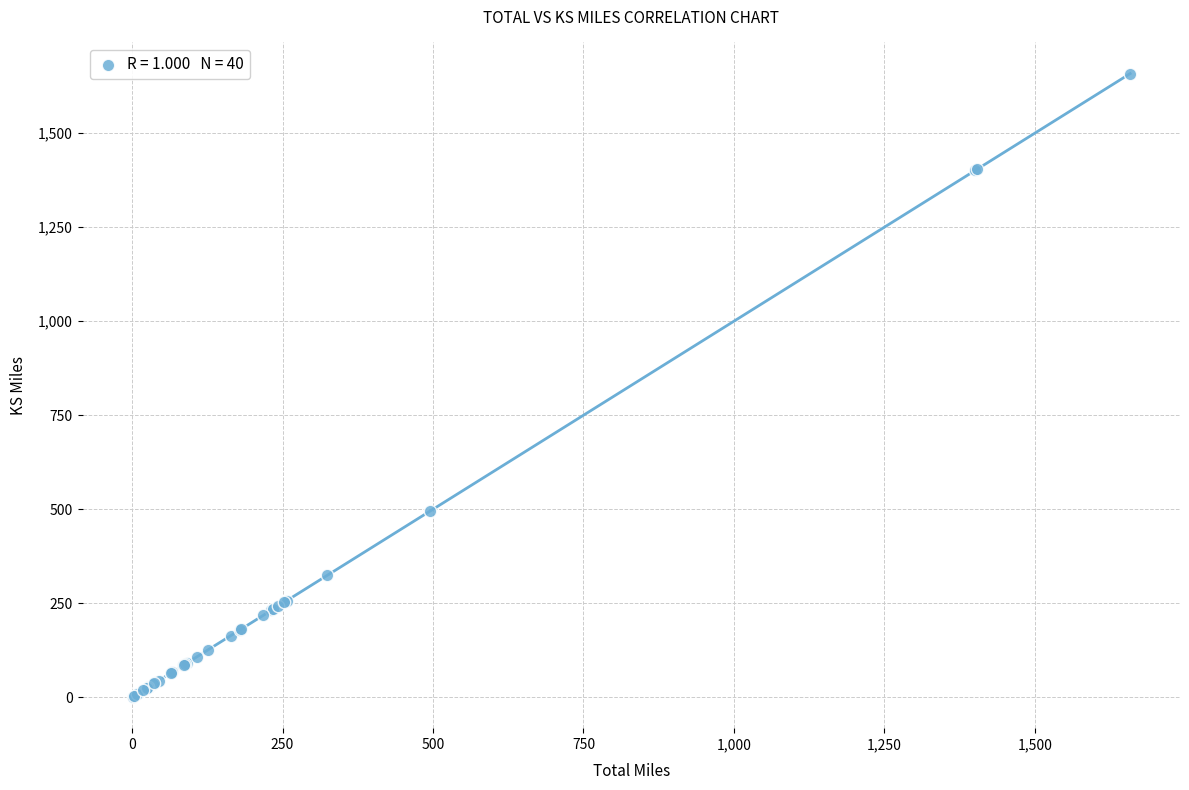

What Y value in the scatter plot is closest to 829?

494.5